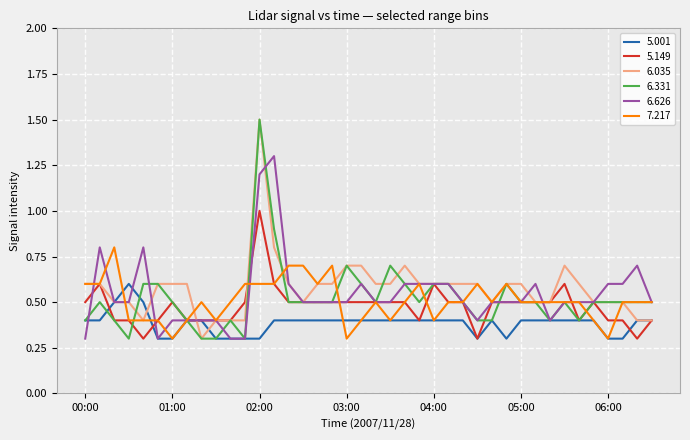

What is the maximum value for 6.626?

1.3